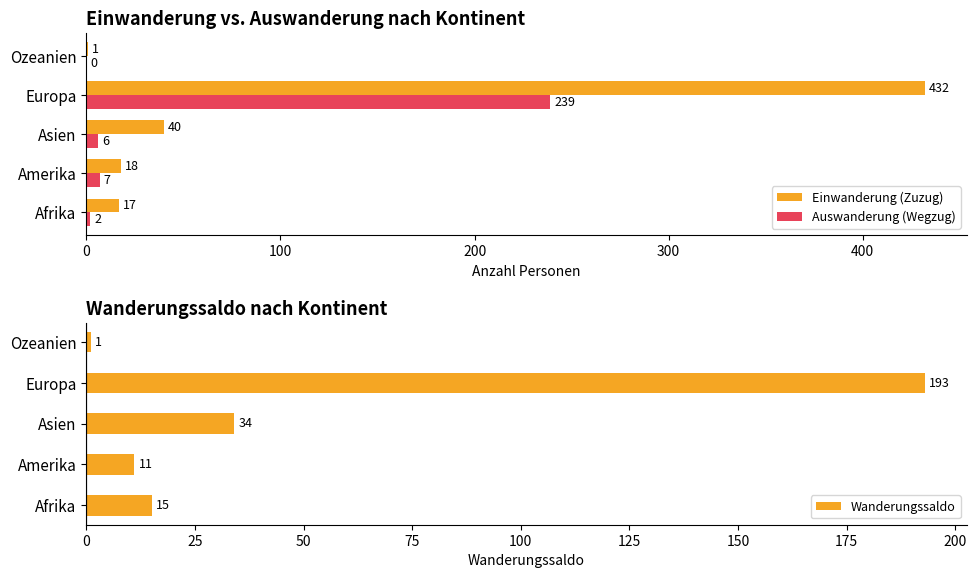

What value does the Auswanderung (Wegzug) series have at Europa, to the nearest 5?

240